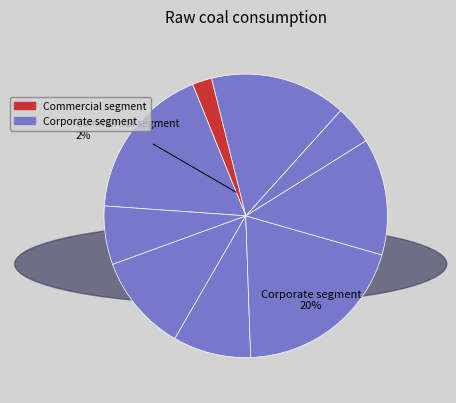

How many slices are in this pie chart?

9